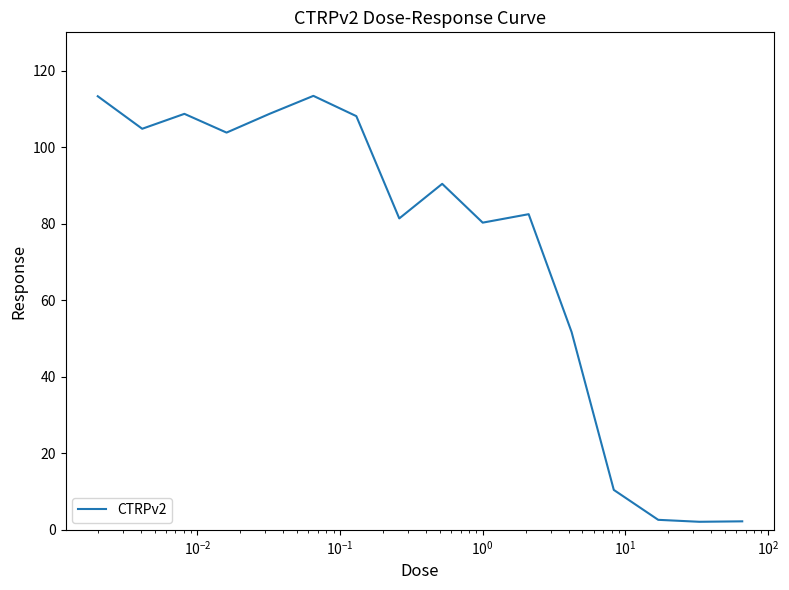

Does the chart display data point markers on the line(s)?

No